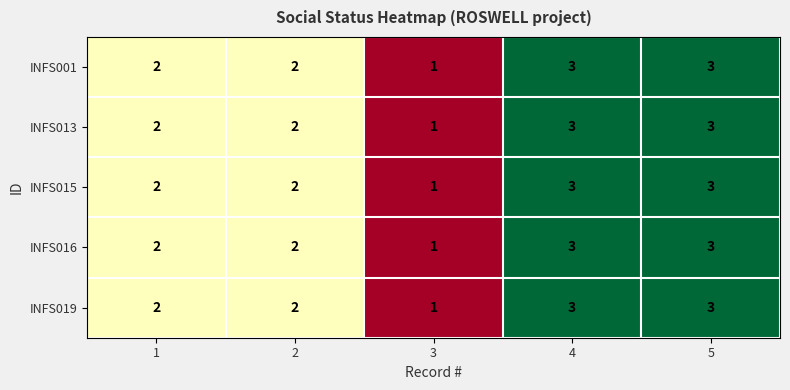

What is the total value across all series at 1?

10